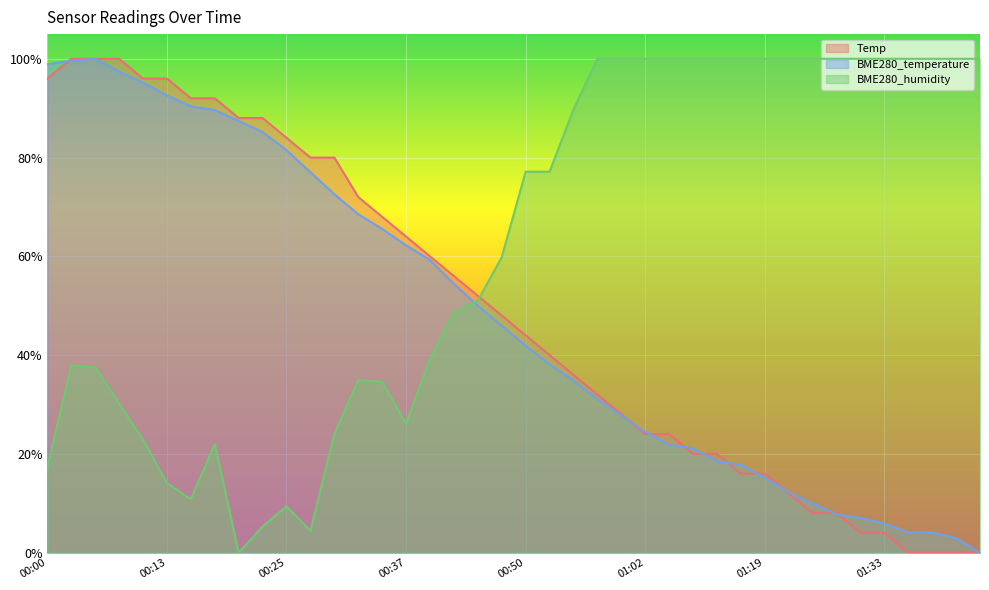

Rank the categories by Temp value from highest to lowest.

00:03, 00:05, 00:08, 00:00, 00:10, 00:13, 00:15, 00:17, 00:20, 00:22, 00:25, 00:27, 00:30, 00:32, 00:35, 00:37, 00:39, 00:42, 00:45, 00:47, 00:50, 00:52, 00:55, 00:57, 01:00, 01:02, 01:05, 01:07, 01:12, 01:15, 01:19, 01:22, 01:25, 01:28, 01:30, 01:33, 01:36, 01:39, 01:42, 01:44